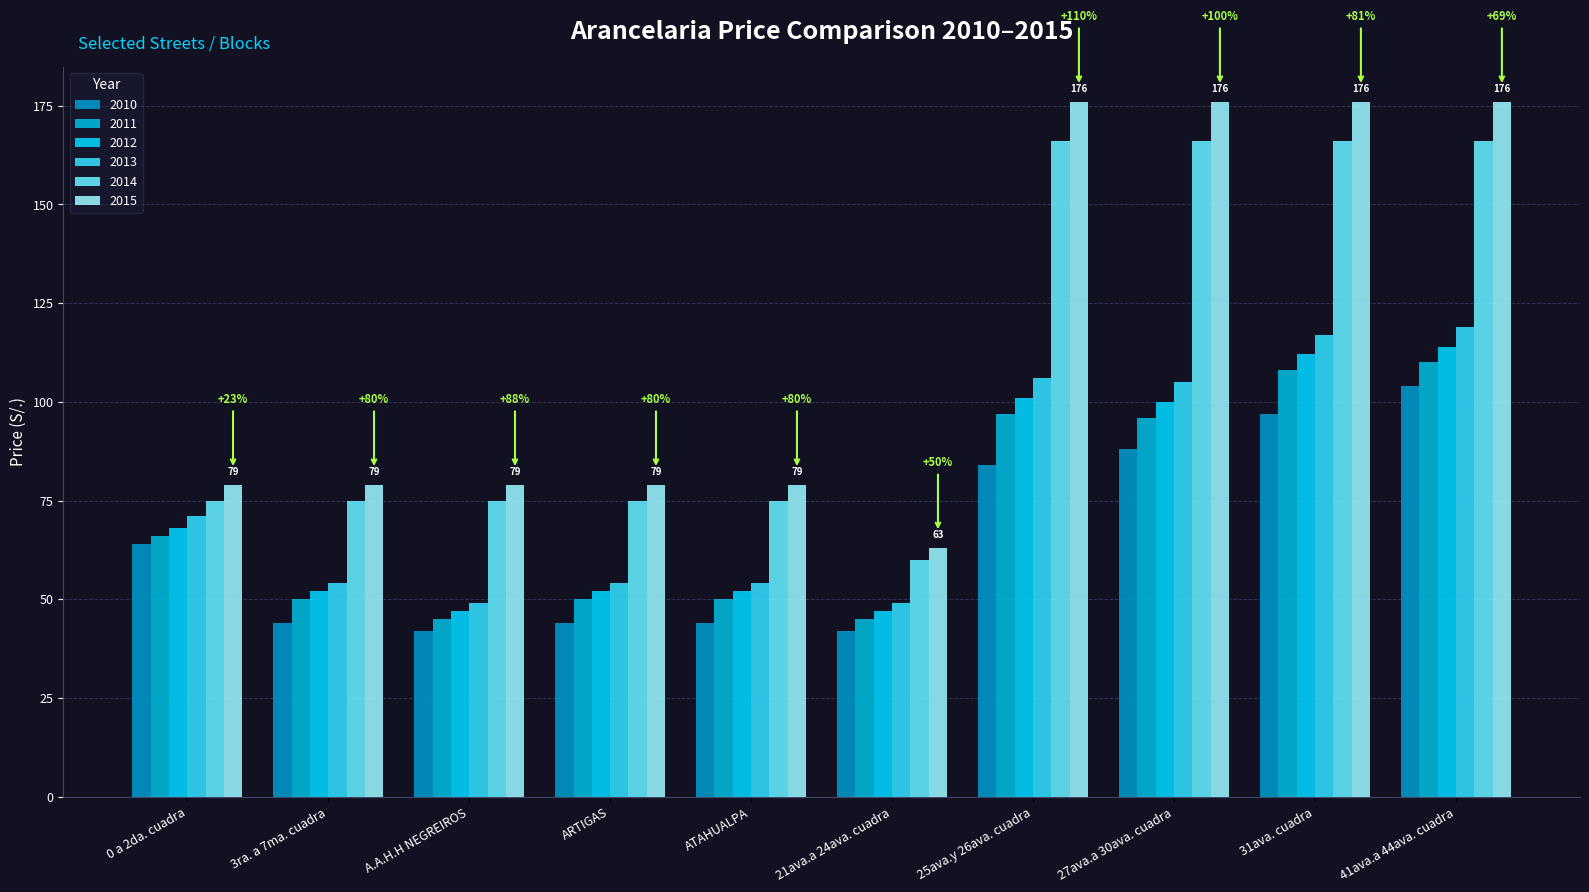

Which series has the largest range (max minus min)?

2015